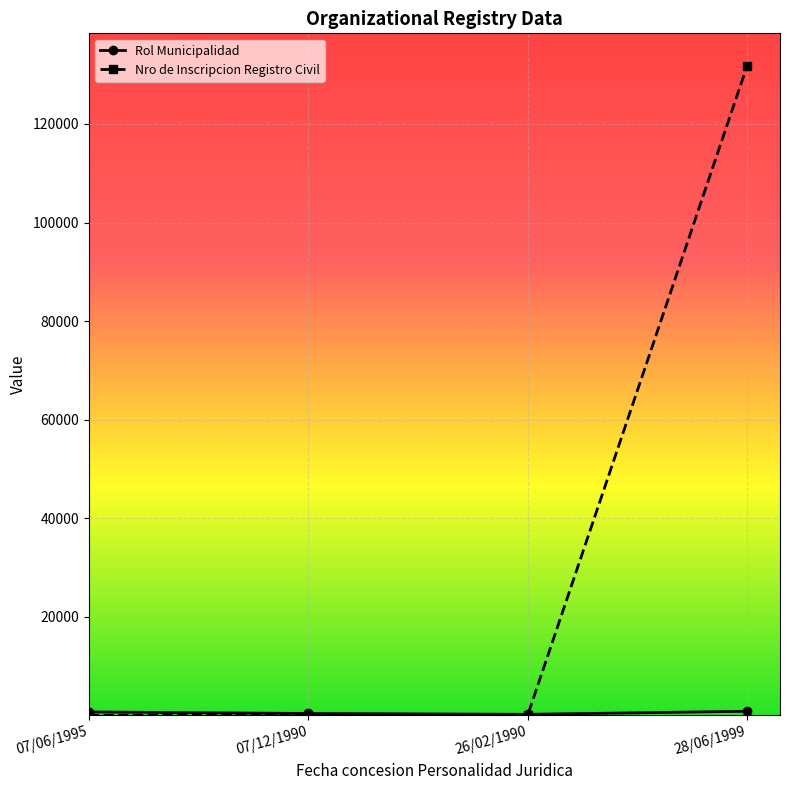

Which series has the widest spread of values?

Nro de Inscripcion Registro Civil